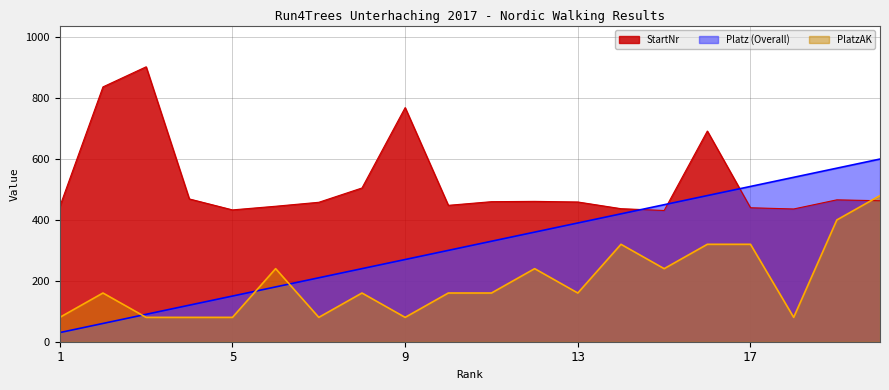

Rank the categories by StartNr value from lowest to highest.

15, 5, 18, 14, 17, 1, 6, 10, 7, 13, 11, 12, 20, 19, 4, 8, 16, 9, 2, 3